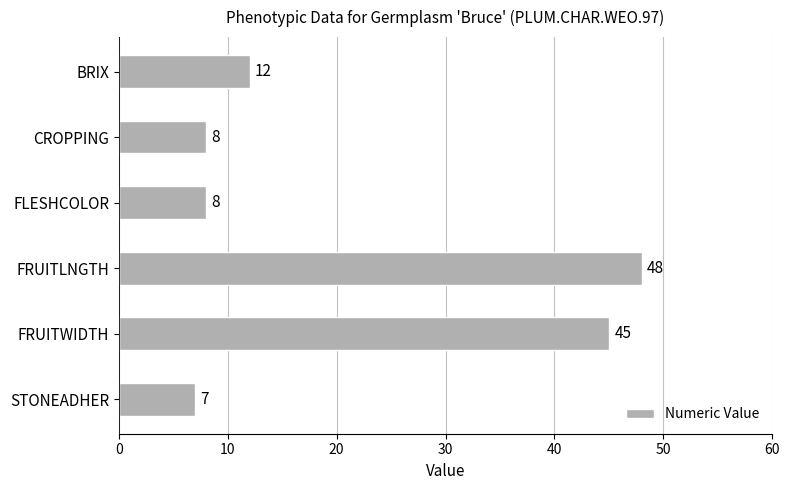

Read the value at FRUITWIDTH.

45